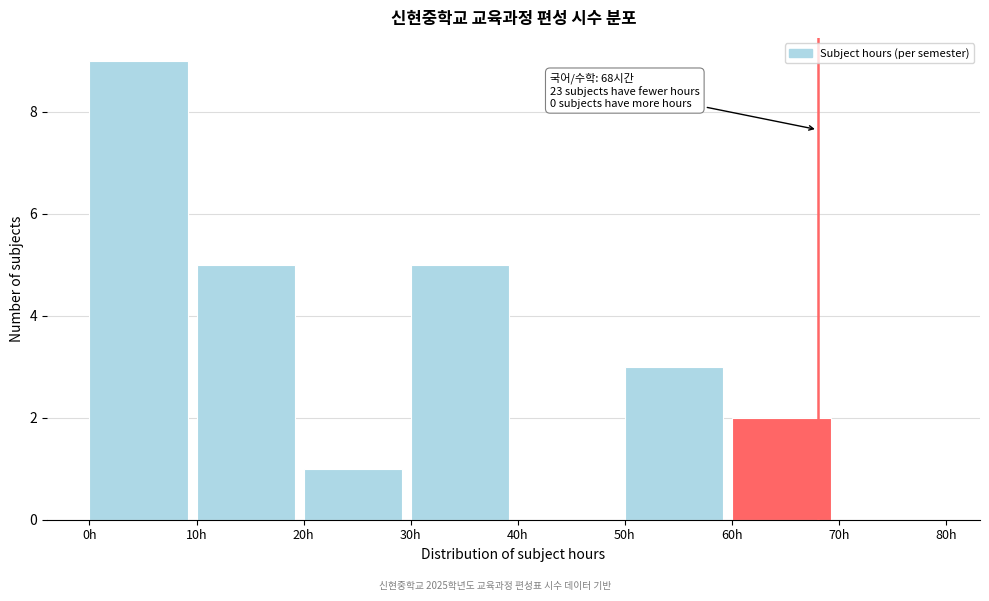

Over which range of the x-axis is the bar tallest?

0 to 10